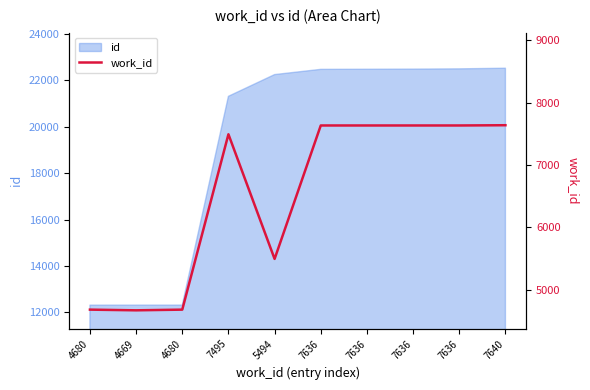

What is the minimum value shown in the chart?

4669